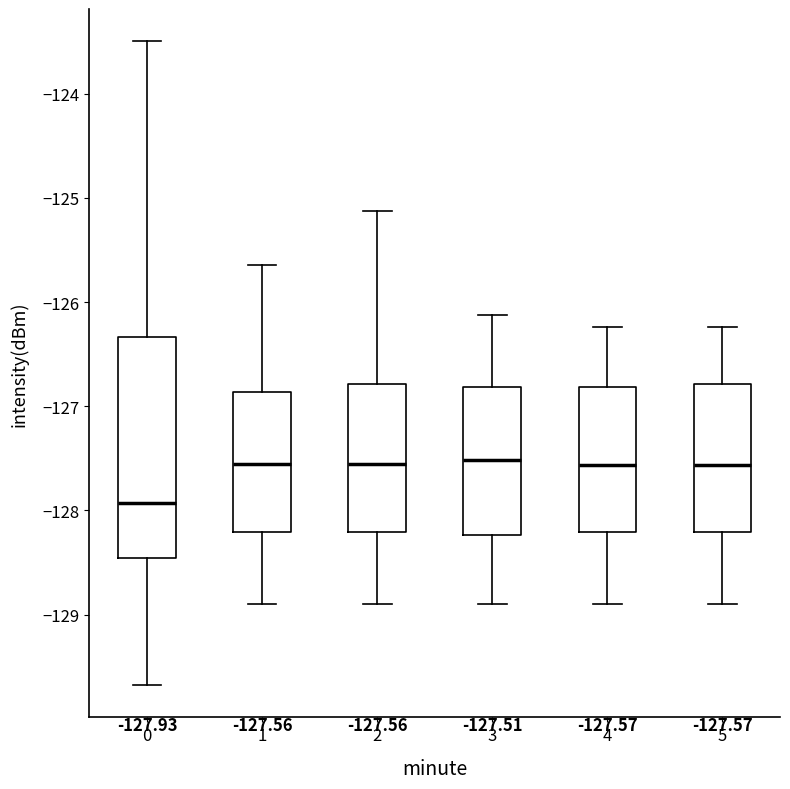

Comparing the boxes themselves (not the whiskers), which one is the tallest?

0